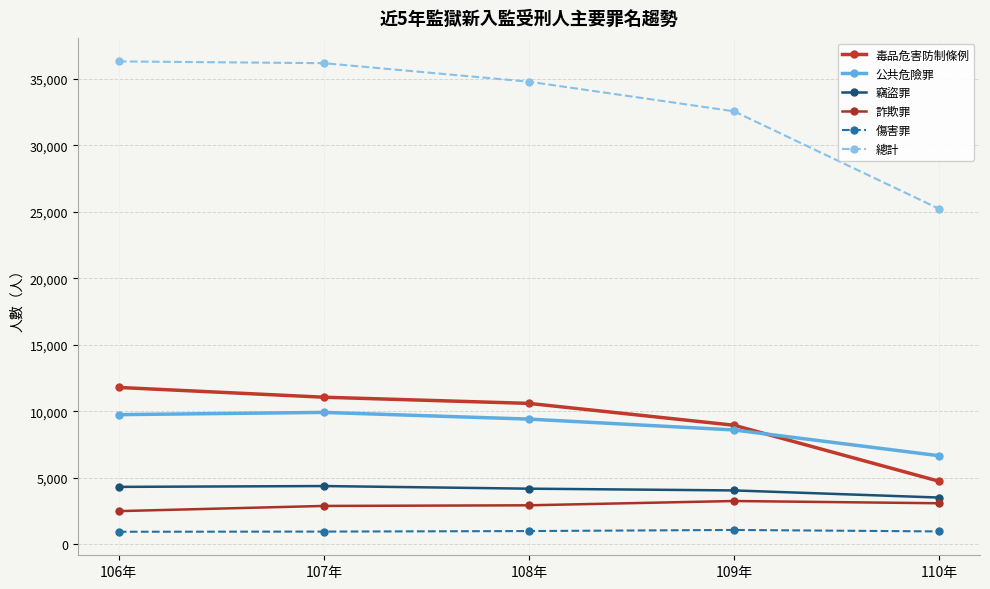

What is the label of the 4th point from the left?

109年